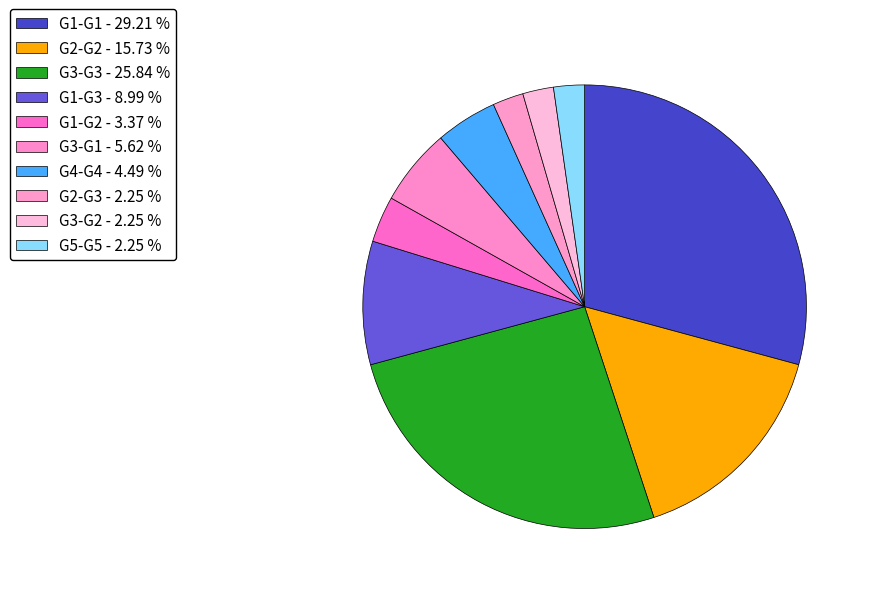

How many slices are in this pie chart?

10